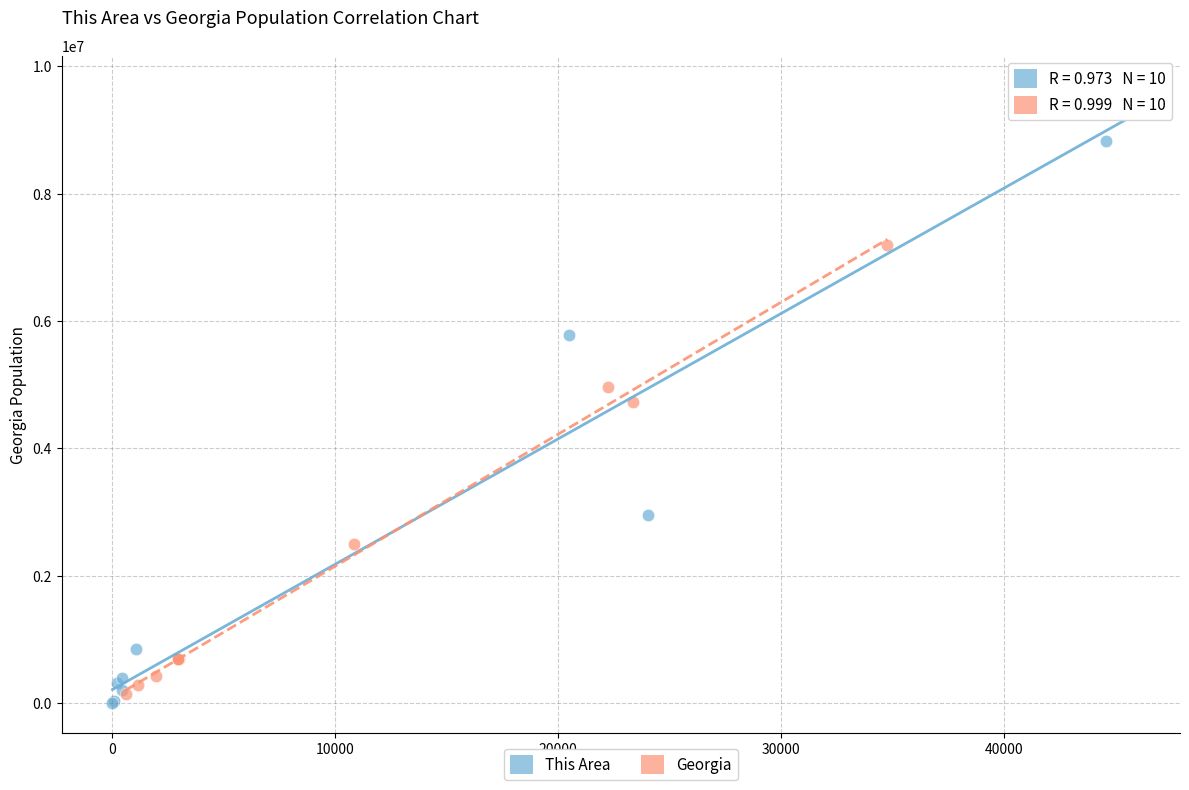

Which series reaches the maximum Y coordinate?

This Area